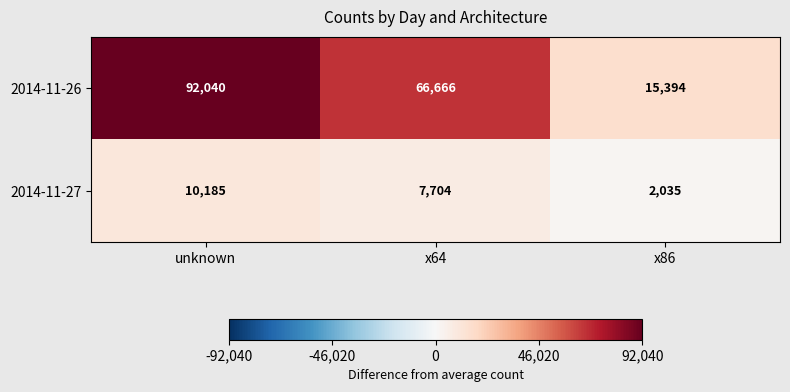

Is it true that 2014-11-27 equals 5827 at unknown?

False